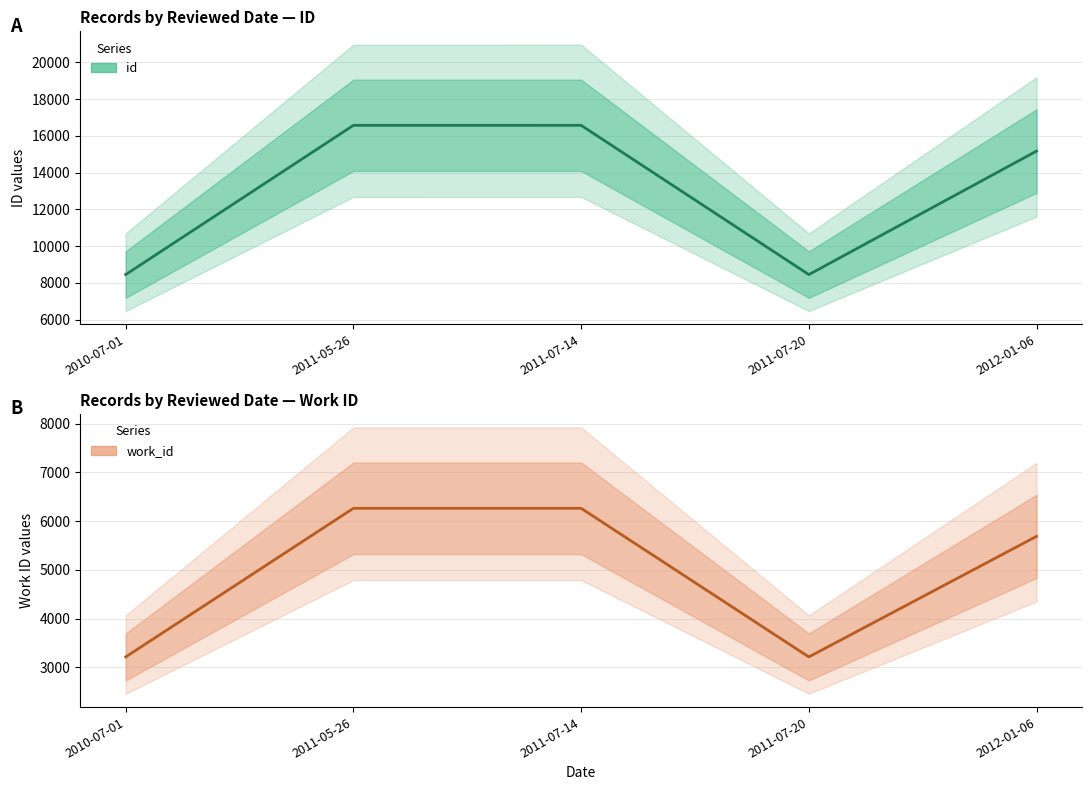

Reading left to right, what are all the values shown in this chart?

id: 2010-07-01=8447	2011-05-26=16571	2011-07-14=16572	2011-07-20=8446	2012-01-06=15170
work_id: 2010-07-01=3216	2011-05-26=6264	2011-07-14=6264	2011-07-20=3216	2012-01-06=5689